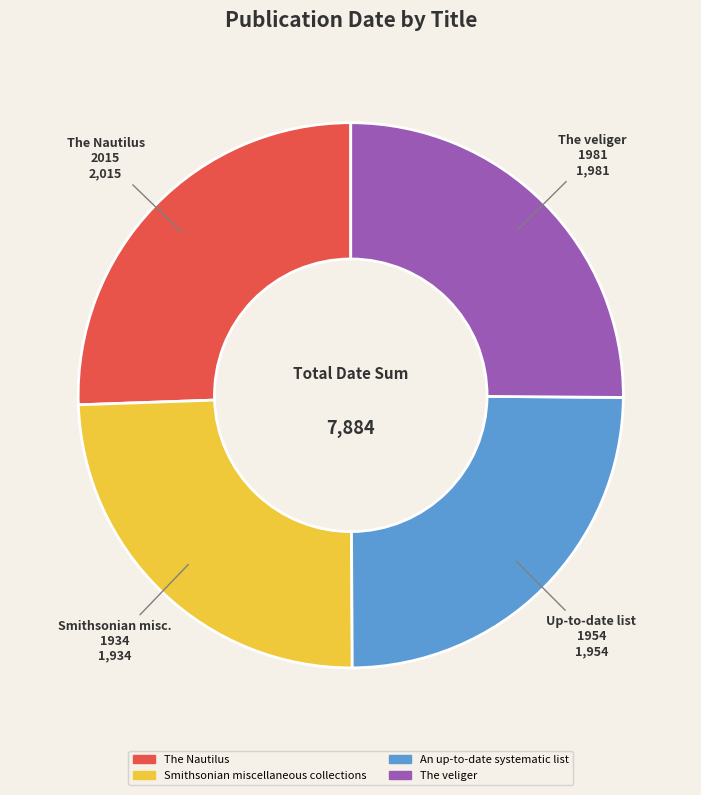

Is the sum of The Nautilus and The veliger greater than half?

Yes